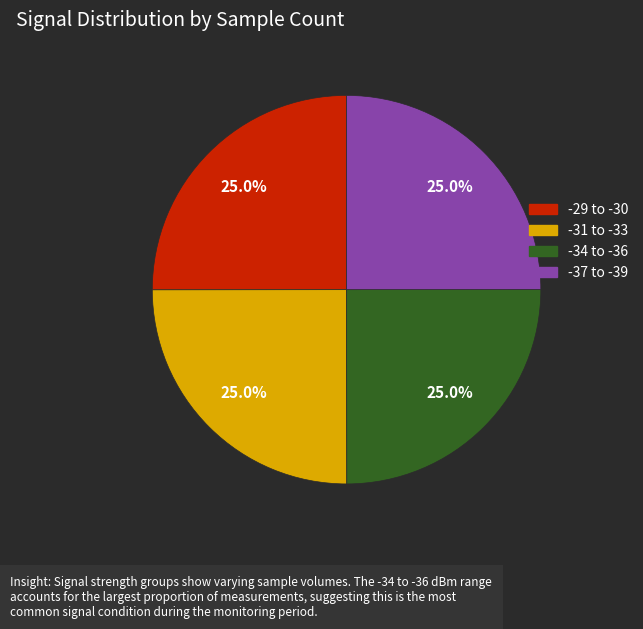

How many slices are in this pie chart?

4